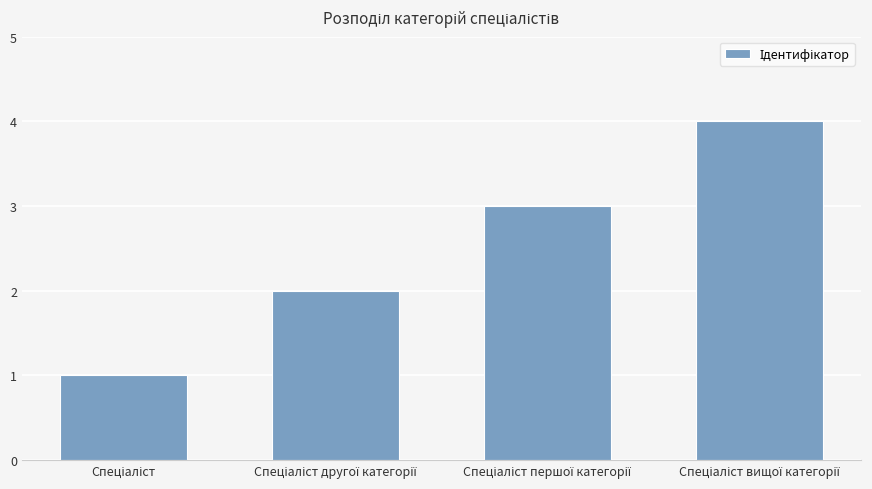

What is the minimum value shown in the chart?

1